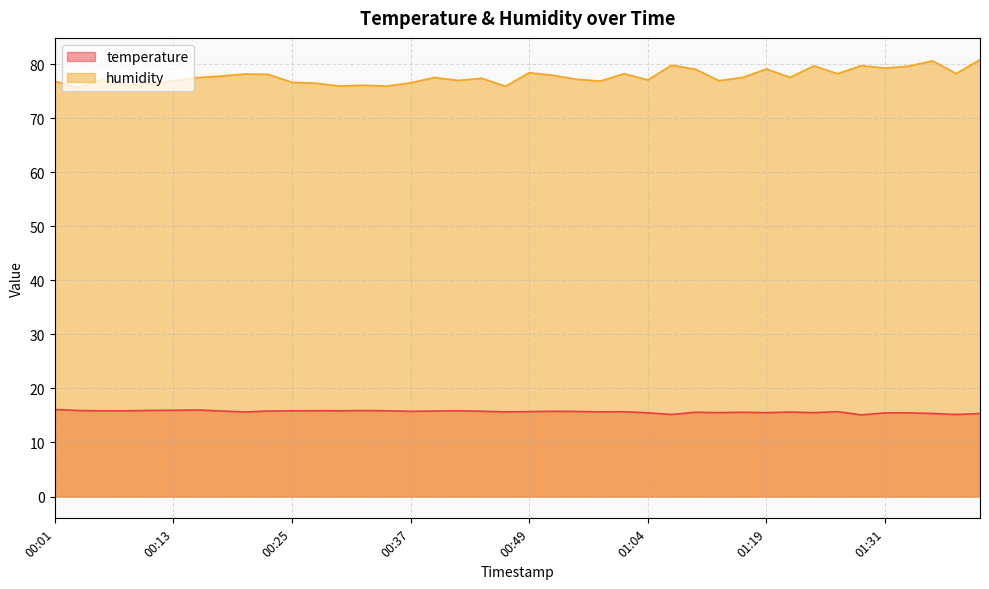

What is the label of the 2nd point from the left?

00:03